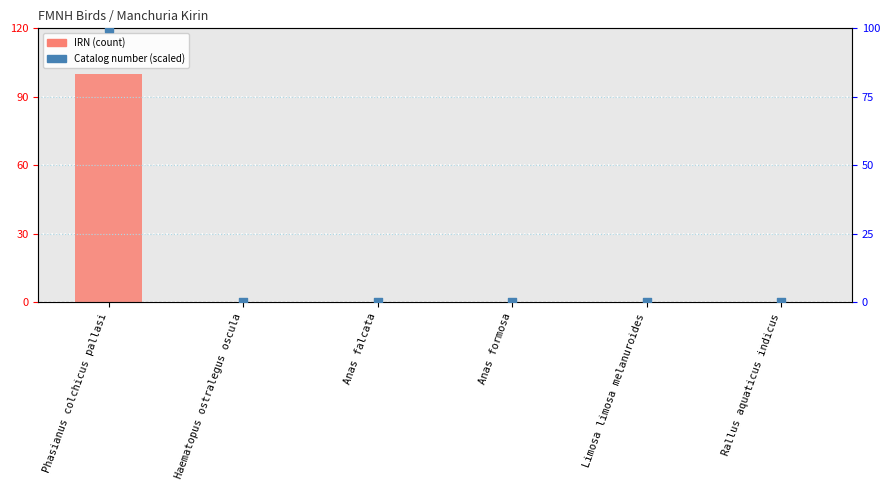

Which series reaches the minimum Y coordinate?

IRN (scaled)